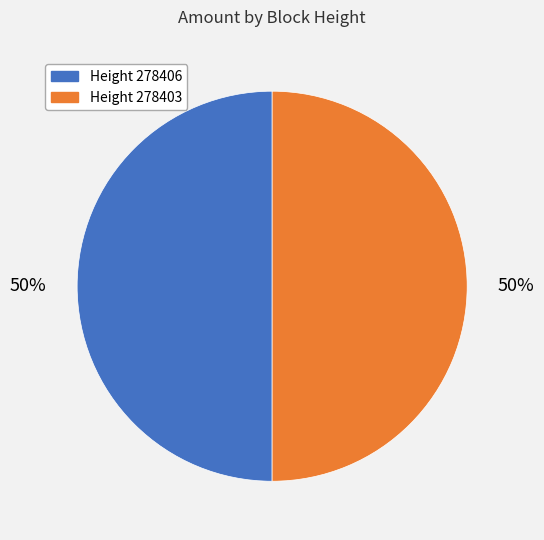

How many slices are in this pie chart?

2